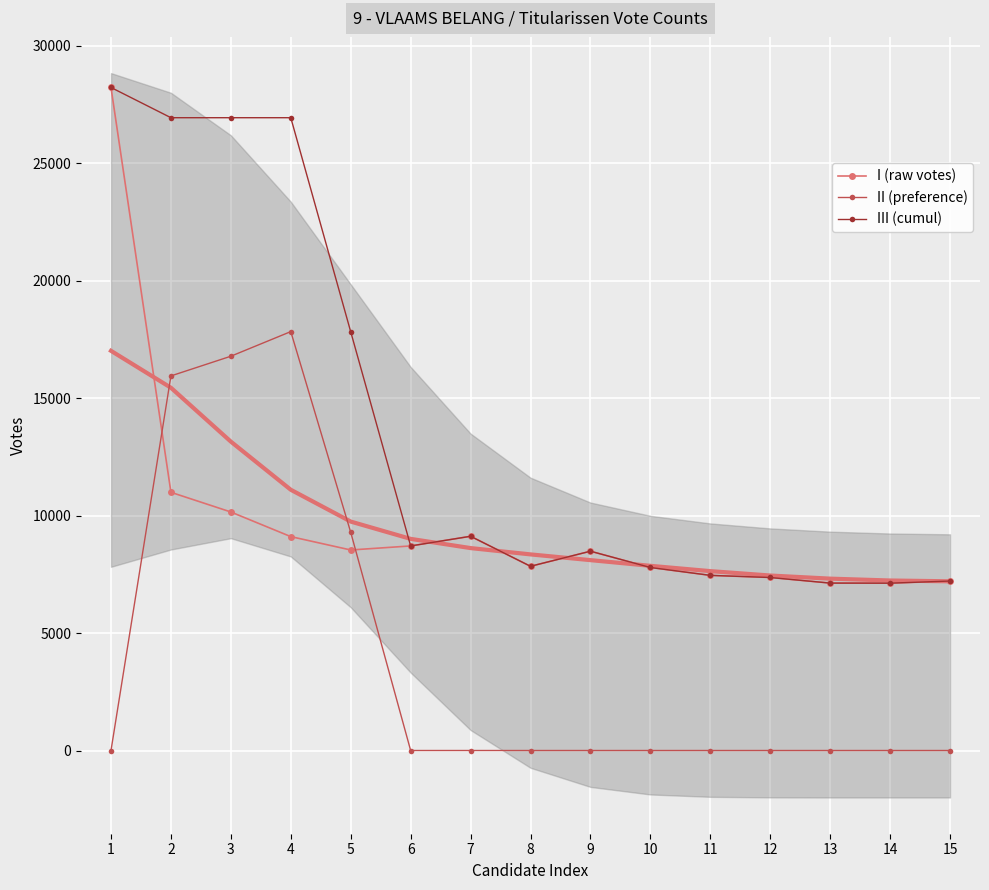

The III (cumul) series shows 12804 at 9. True or false?

False